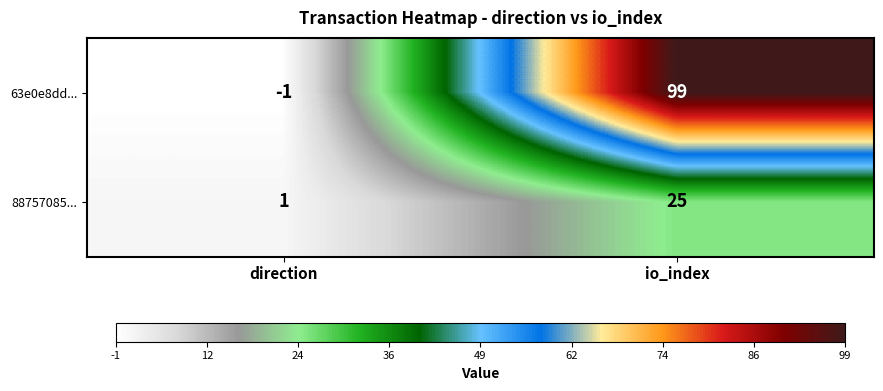

Which label corresponds to the largest value in the chart?

io_index